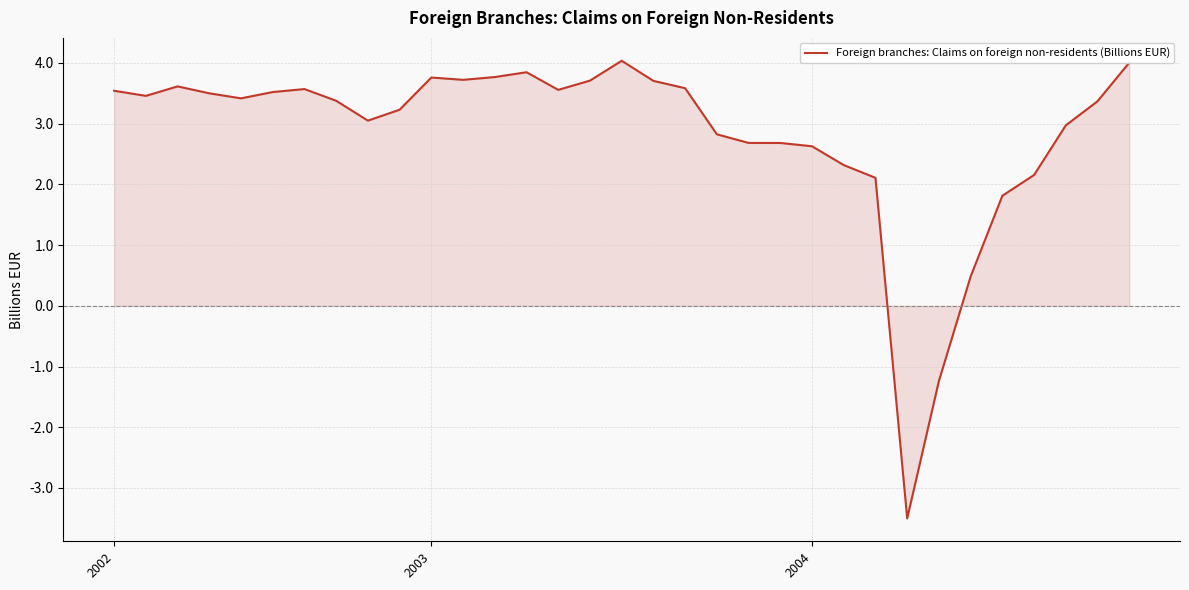

What is the greatest value displayed?

4.0